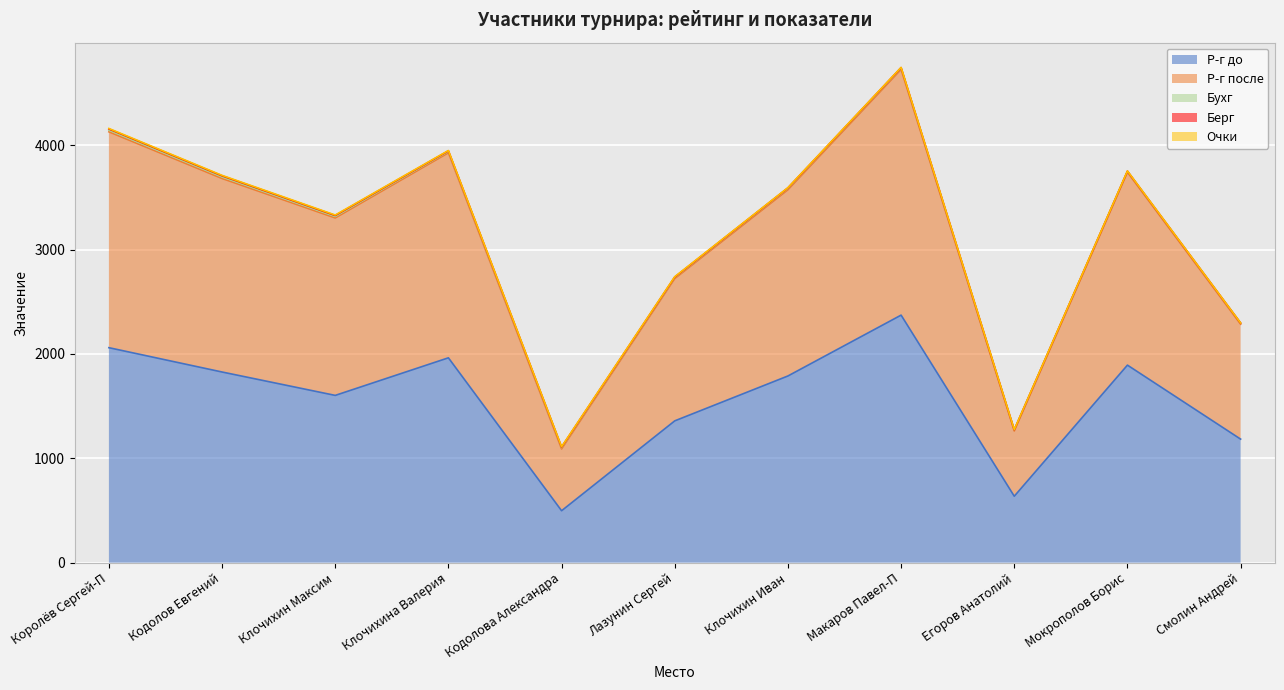

What value does the Очки series have at Клочихин Максим?

4